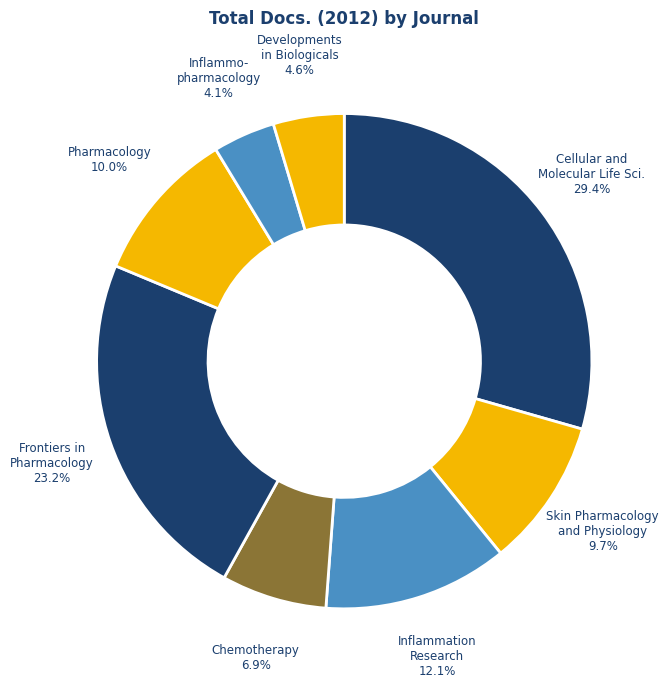

Count the number of slices in the pie.

8